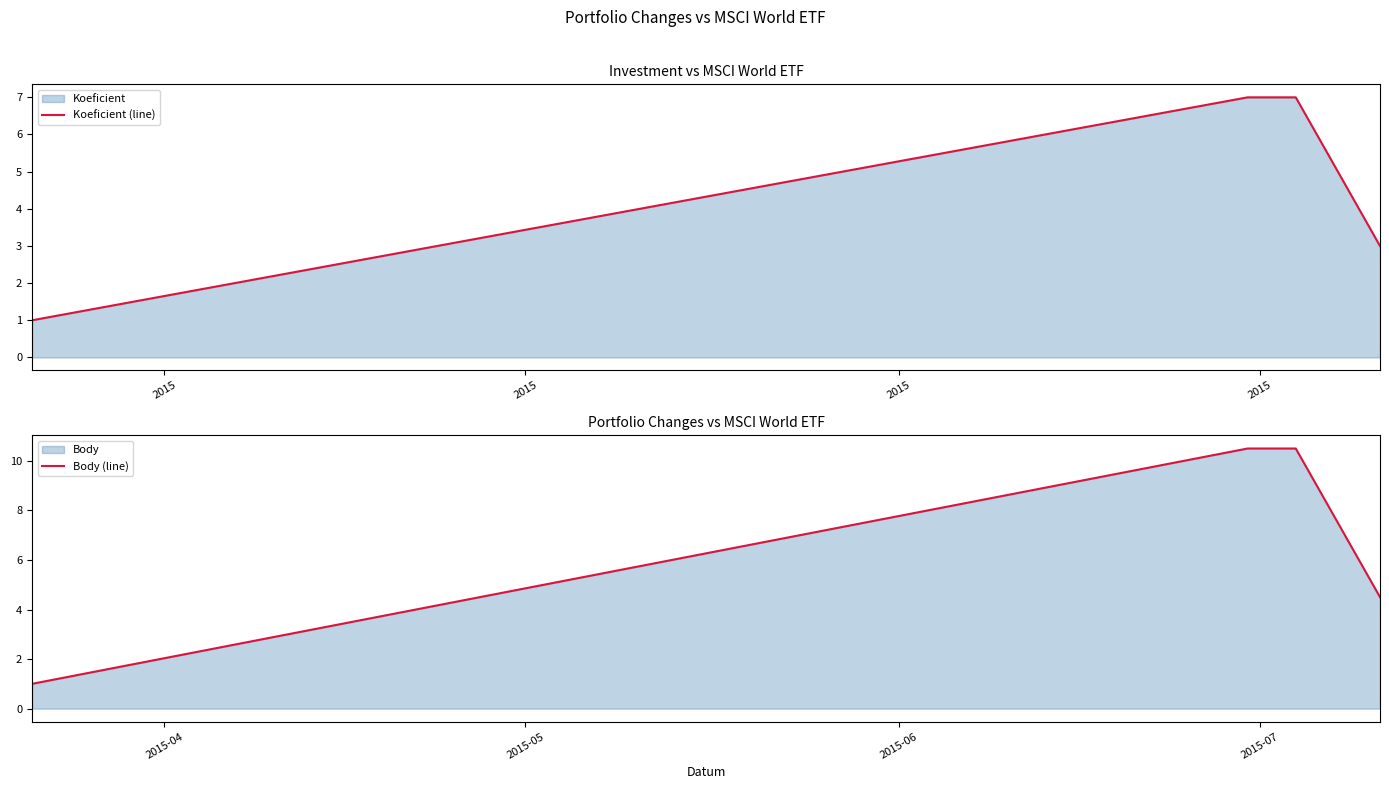

What is the difference between the second highest and minimum values in the Koeficient (line) series?

6